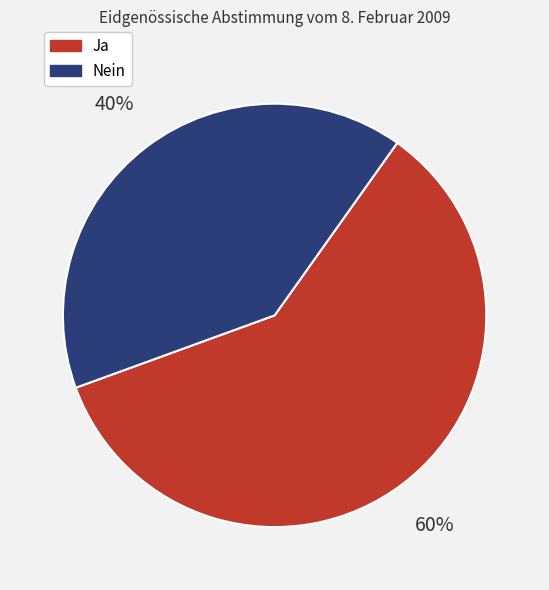

To the nearest percent, what percentage of the pie is Ja?

60%